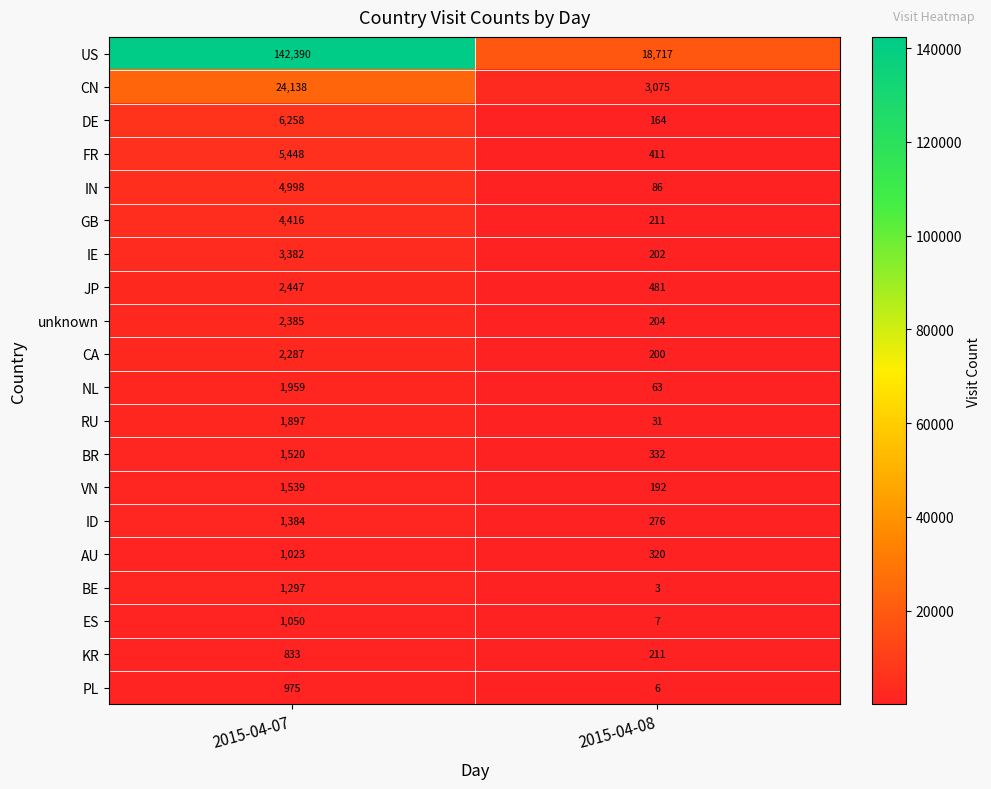

At which label is US closest to 80553?

2015-04-08